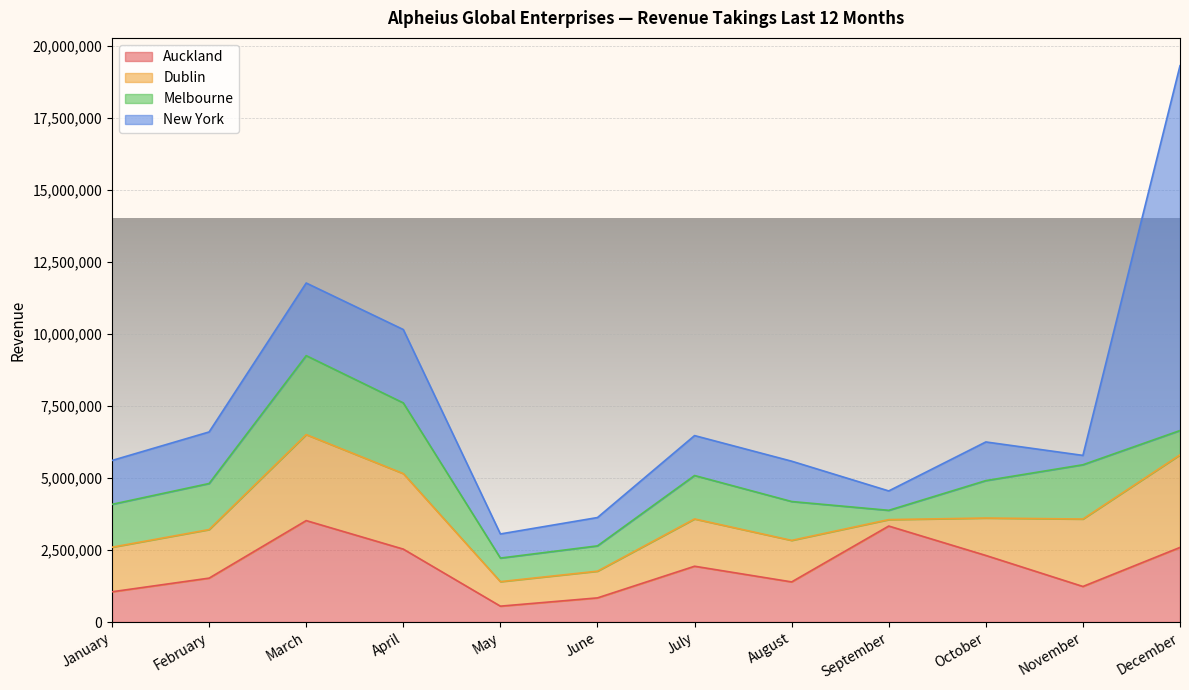

Between January and June, which series saw the biggest shift?

Dublin